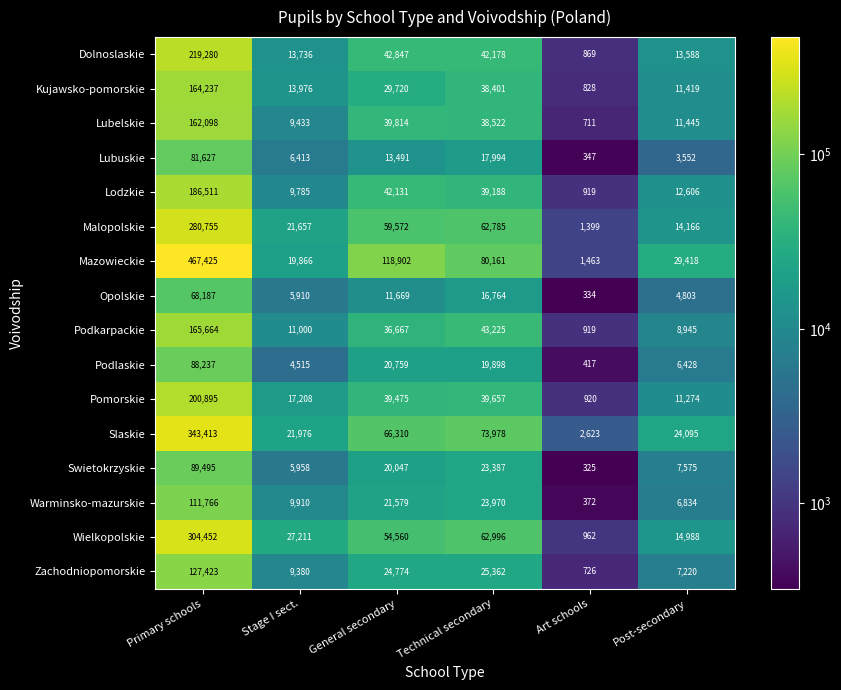

What is the minimum value for Mazowieckie?

1463